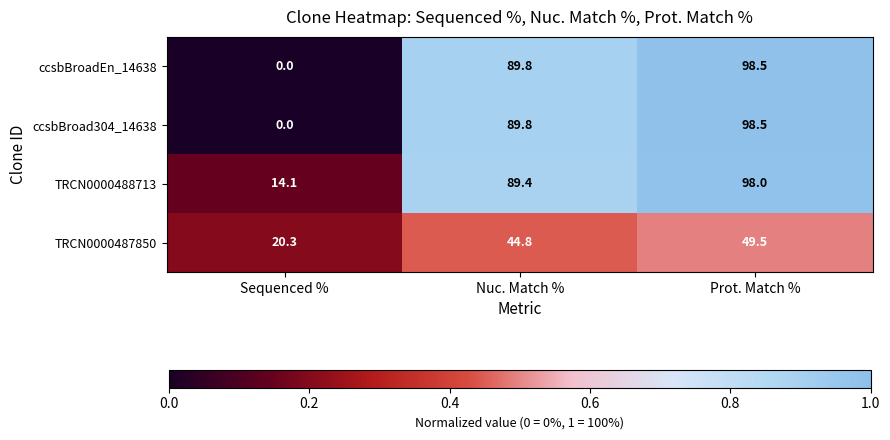

Is it true that TRCN0000487850 equals 29.9 at Sequenced %?

False